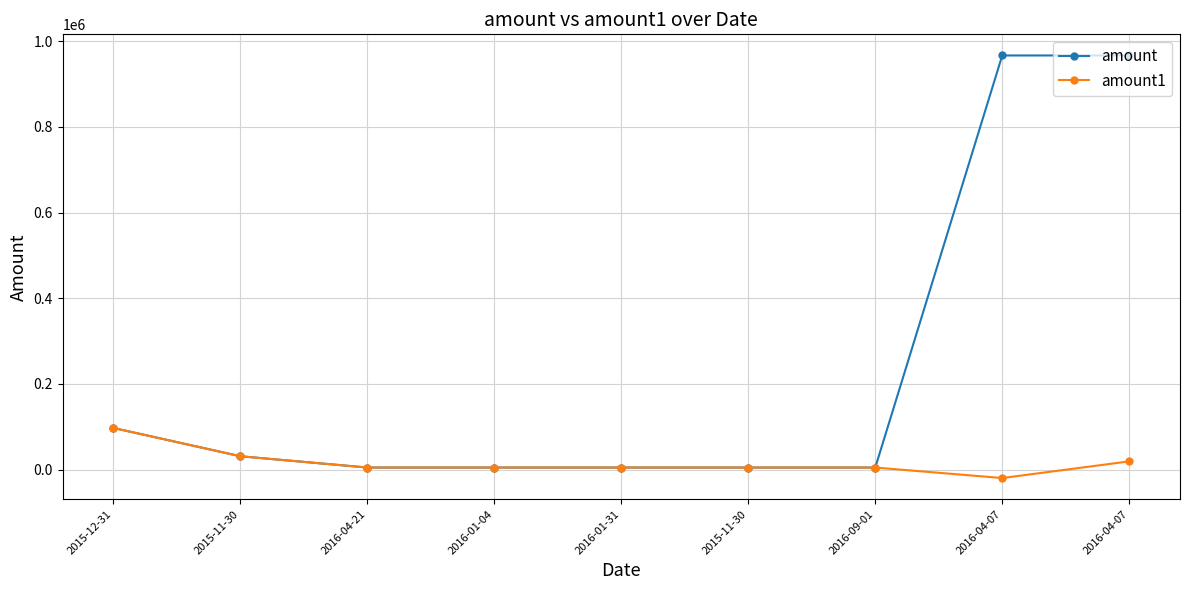

What is the difference between the maximum and minimum values in the amount series?

961516